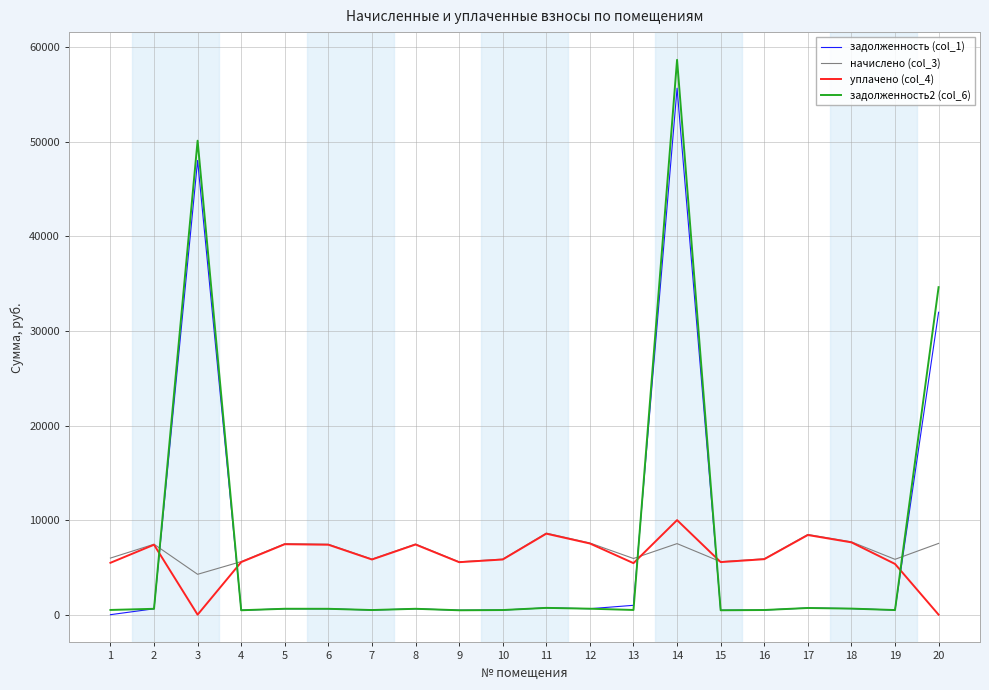

Which series has the largest range (max minus min)?

задолженность2 (col_6)